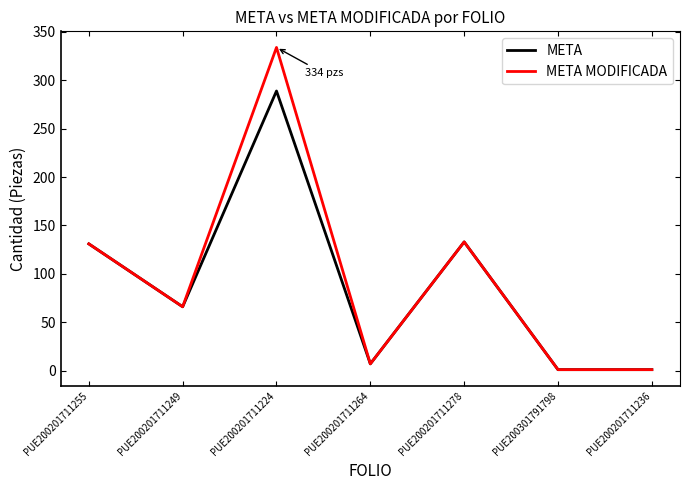

At which label does META MODIFICADA reach its peak?

PUE200201711224